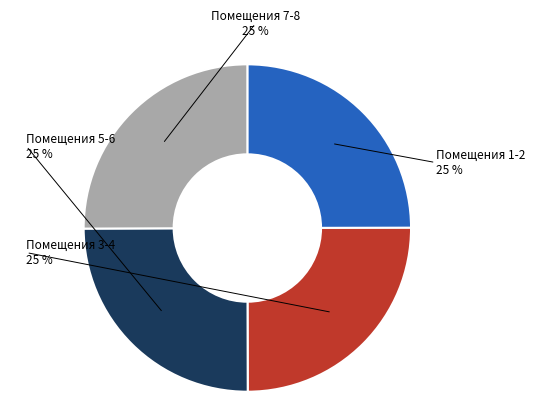

Does any single category account for the majority?

No